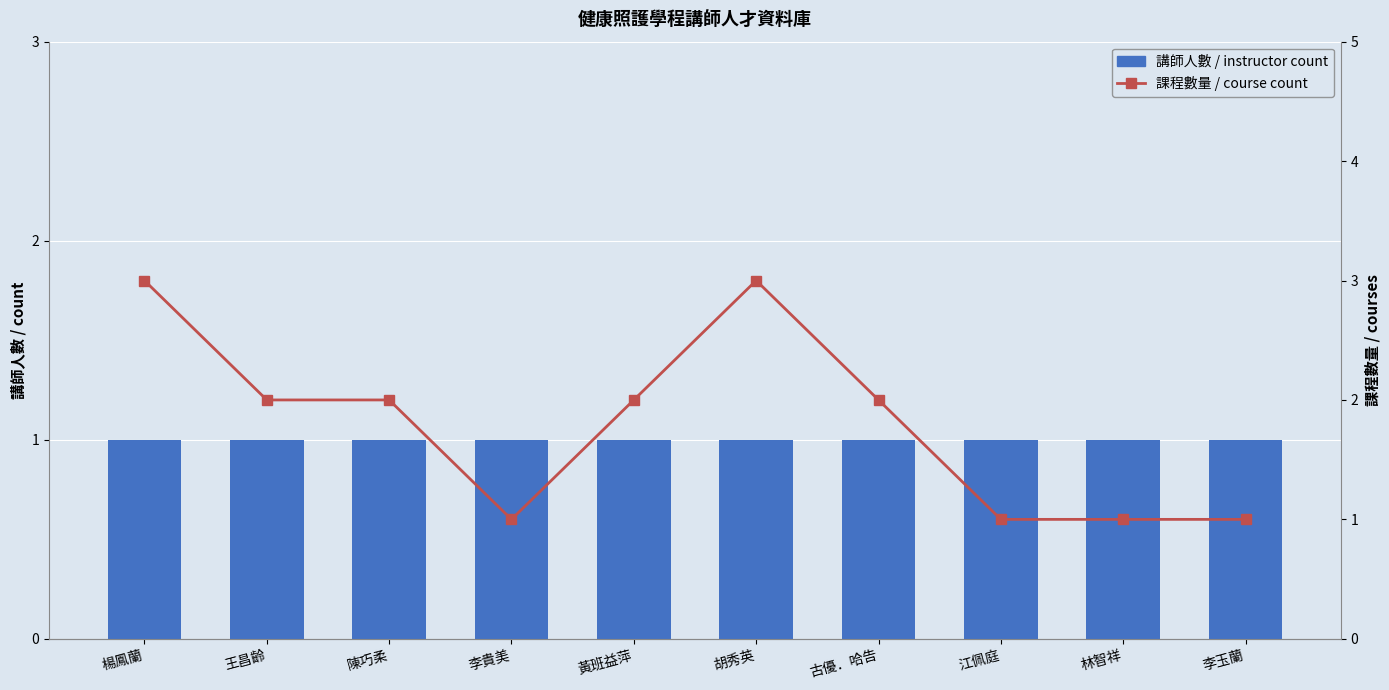

What is the label of the 2nd bar from the right?

林智祥